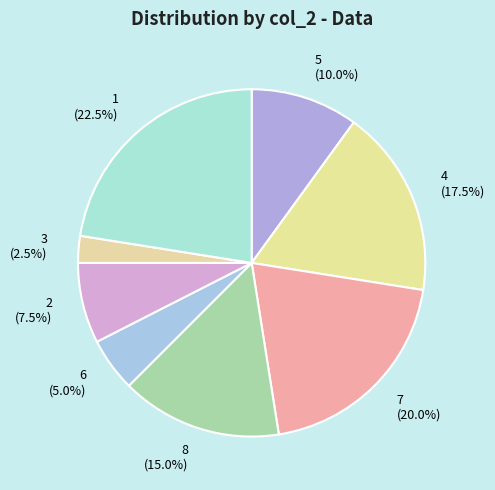

To the nearest percent, what portion does 7 represent?

20%